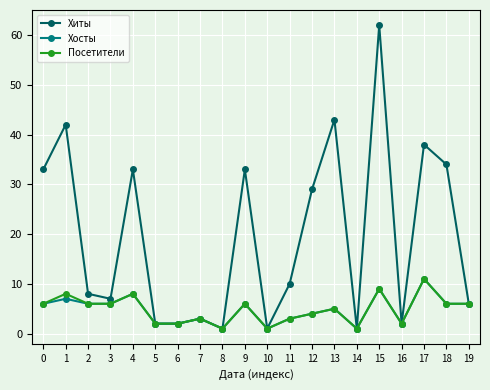

At which category is the sum across all series the highest?

15